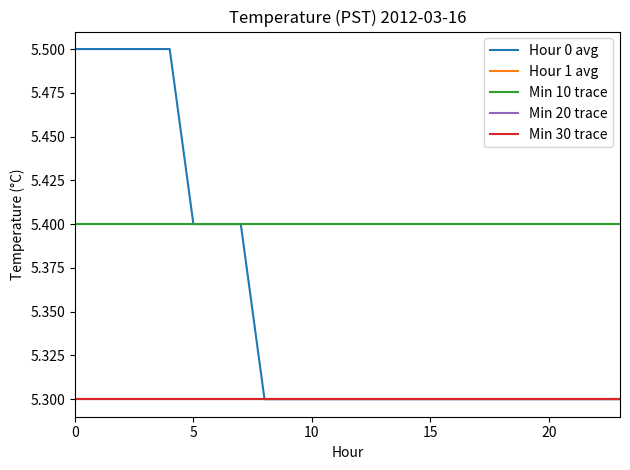

Is this an area chart (filled region under the line)?

No